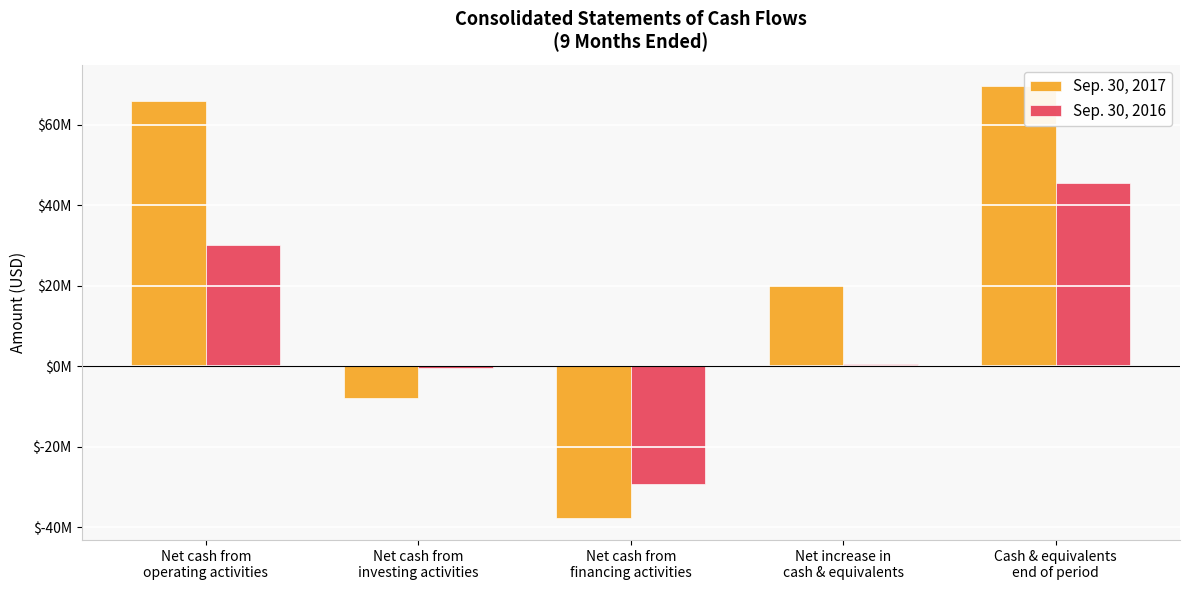

What are all the series names shown in the legend?

Sep. 30, 2017, Sep. 30, 2016